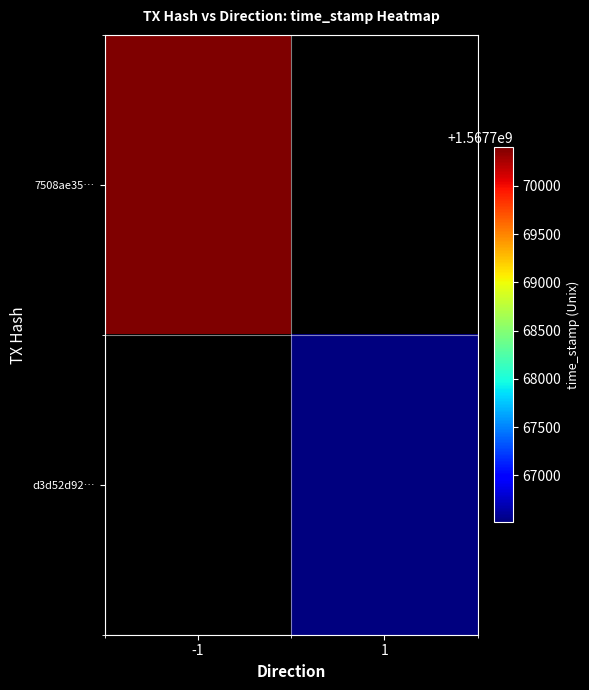

List the series in order of their peak value, highest first.

7508ae35…, d3d52d92…